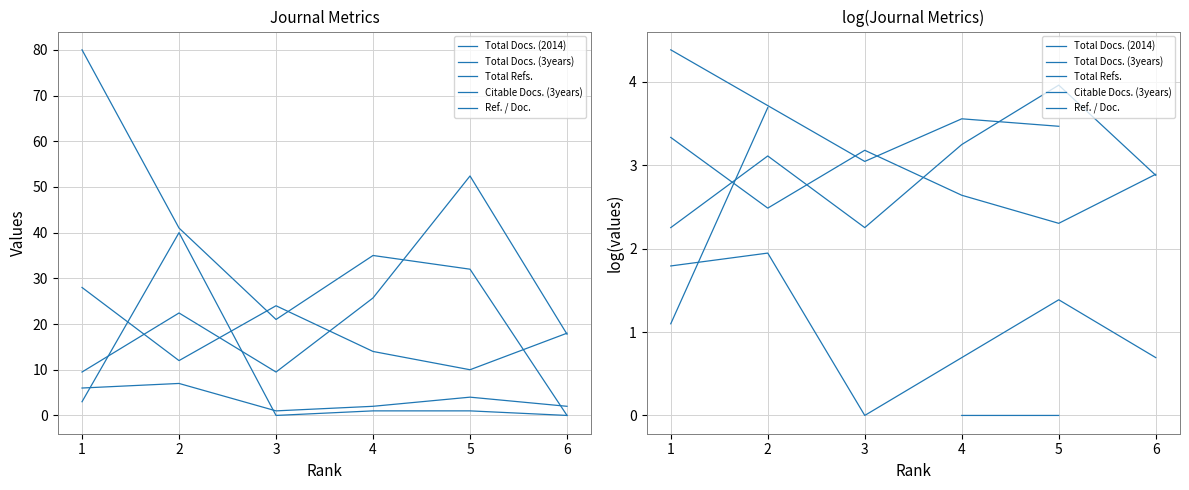

How many data points does each series have?

6